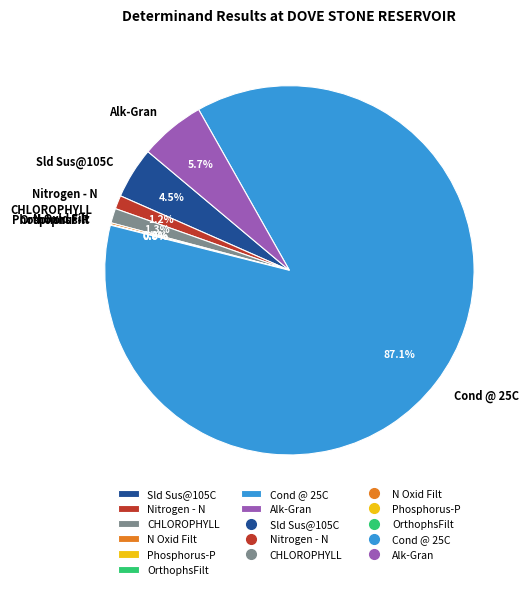

Does Sld Sus@105C account for over 50% of the chart?

No